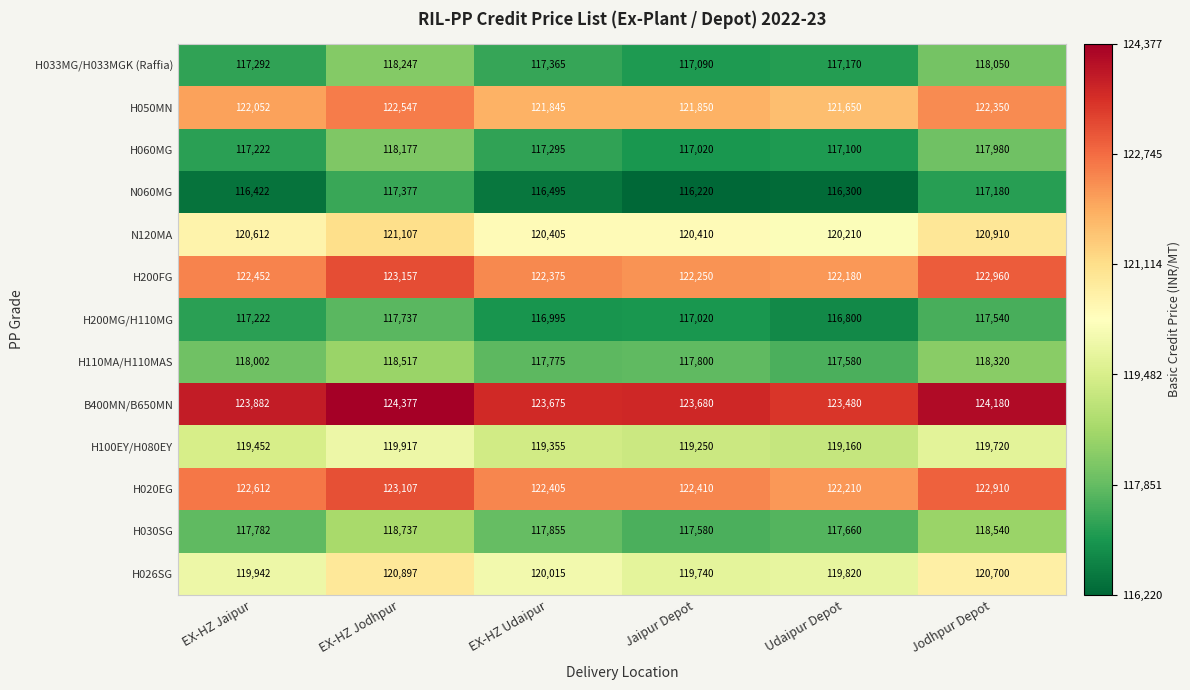

What is the maximum value for H200MG/H110MG?

117737